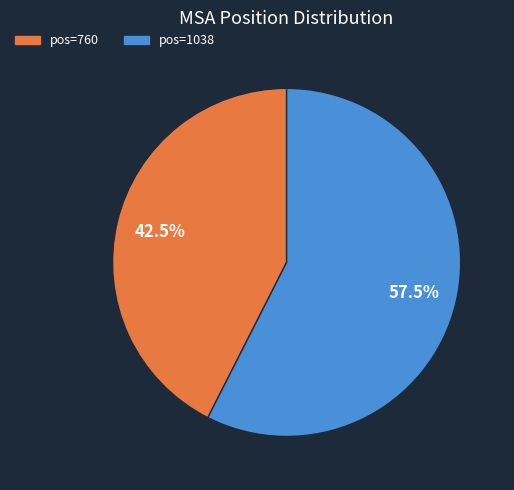

Is there any slice that represents more than half of the pie?

Yes